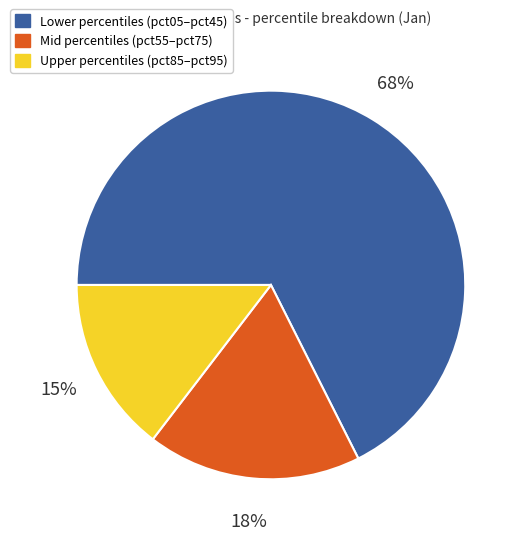

Combined, do Lower percentiles (pct05–pct45) and Mid percentiles (pct55–pct75) account for over 50%?

Yes